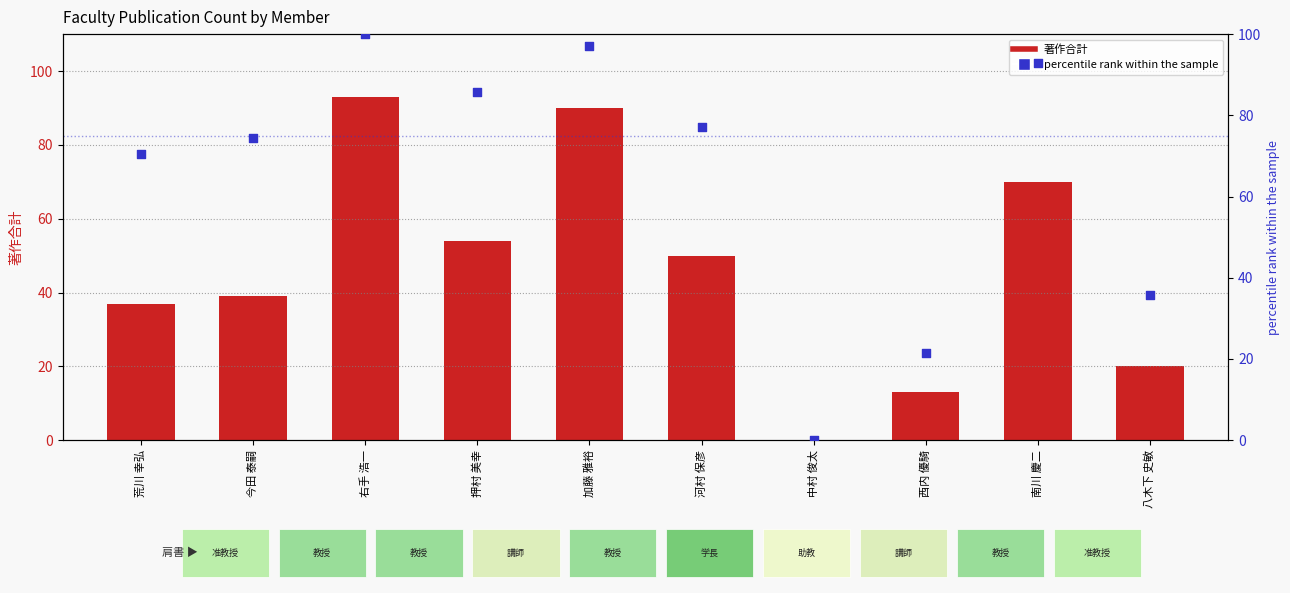

What are all the series names shown in the legend?

著作合計, percentile rank within the sample